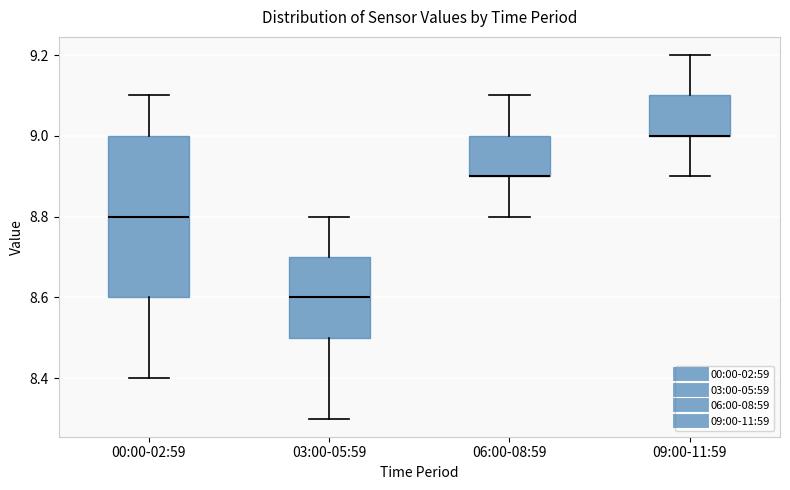

Which box is the tallest, from its lower edge to its upper edge?

00:00-02:59